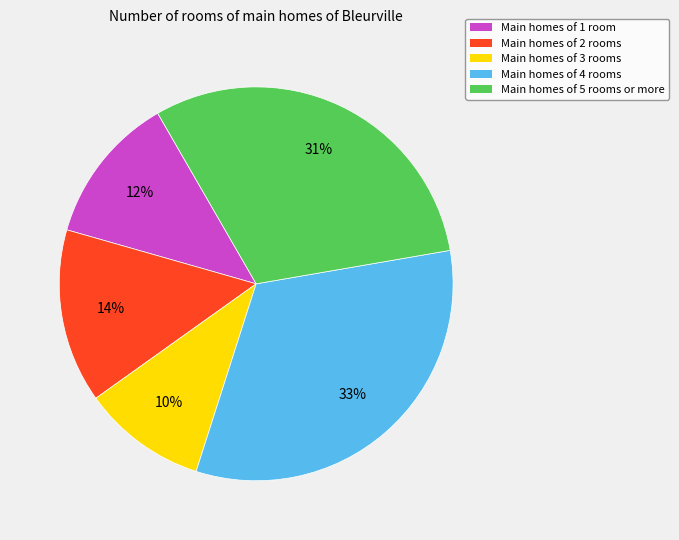

Is there a majority slice in this chart?

No